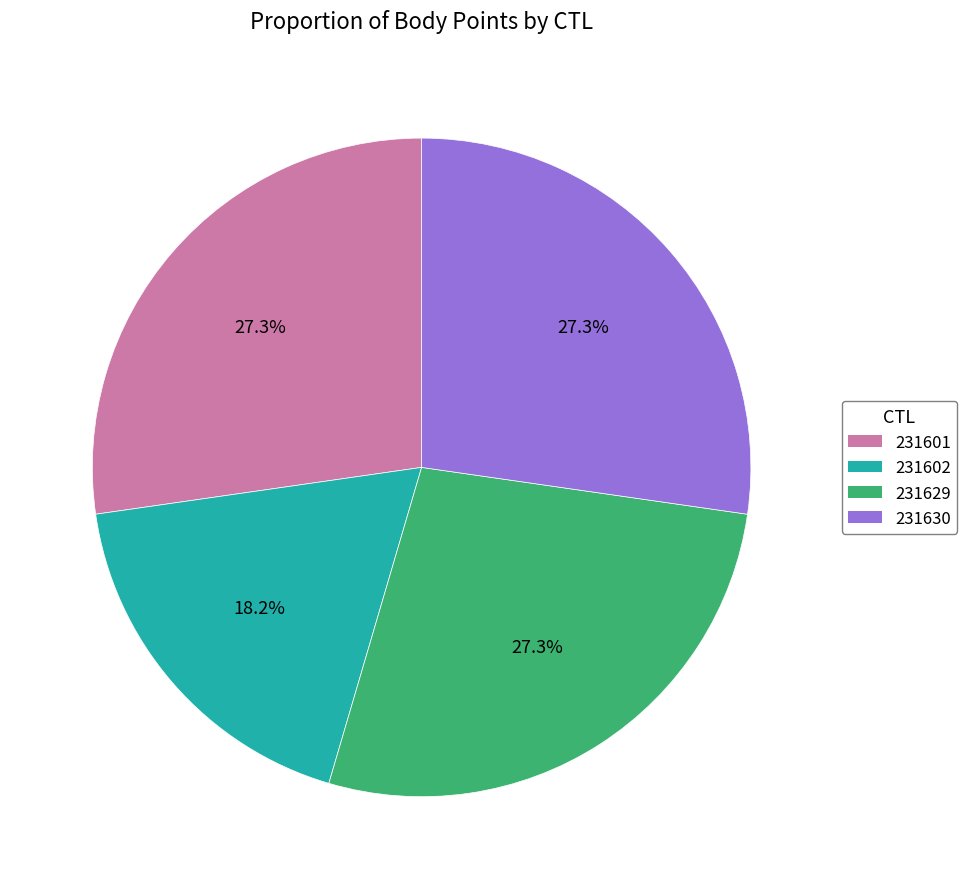

What percentage is NOT represented by 231630?

72.7%